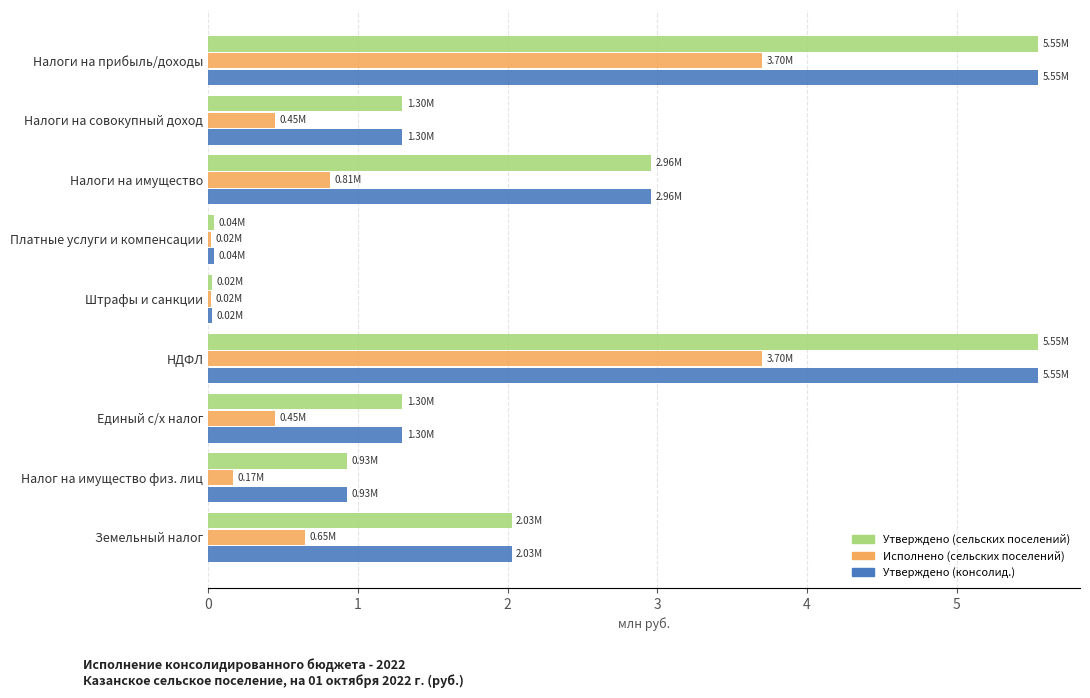

What is the spread (max minus min) of values at Налоги на имущество?

2.1